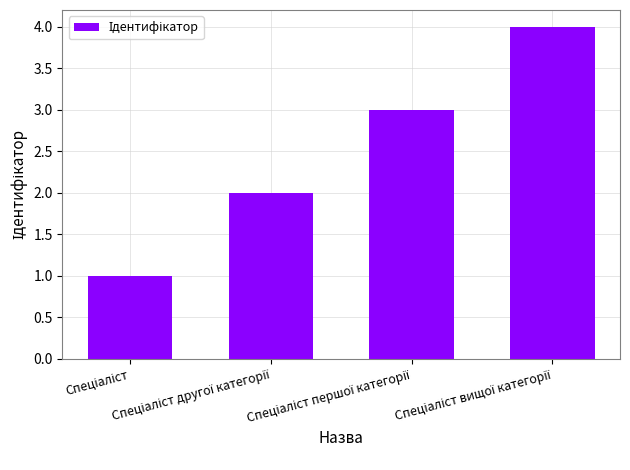

How many data points does each series have?

4